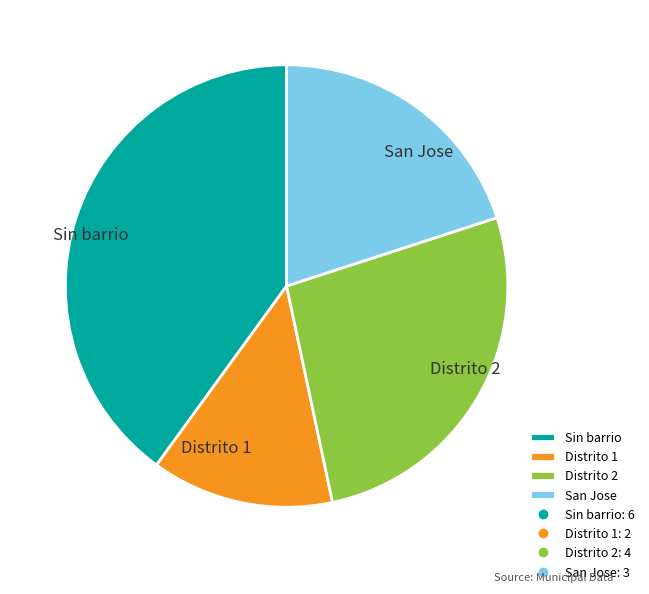

Rank the categories by value from highest to lowest.

Sin barrio, Distrito 2, San Jose, Distrito 1